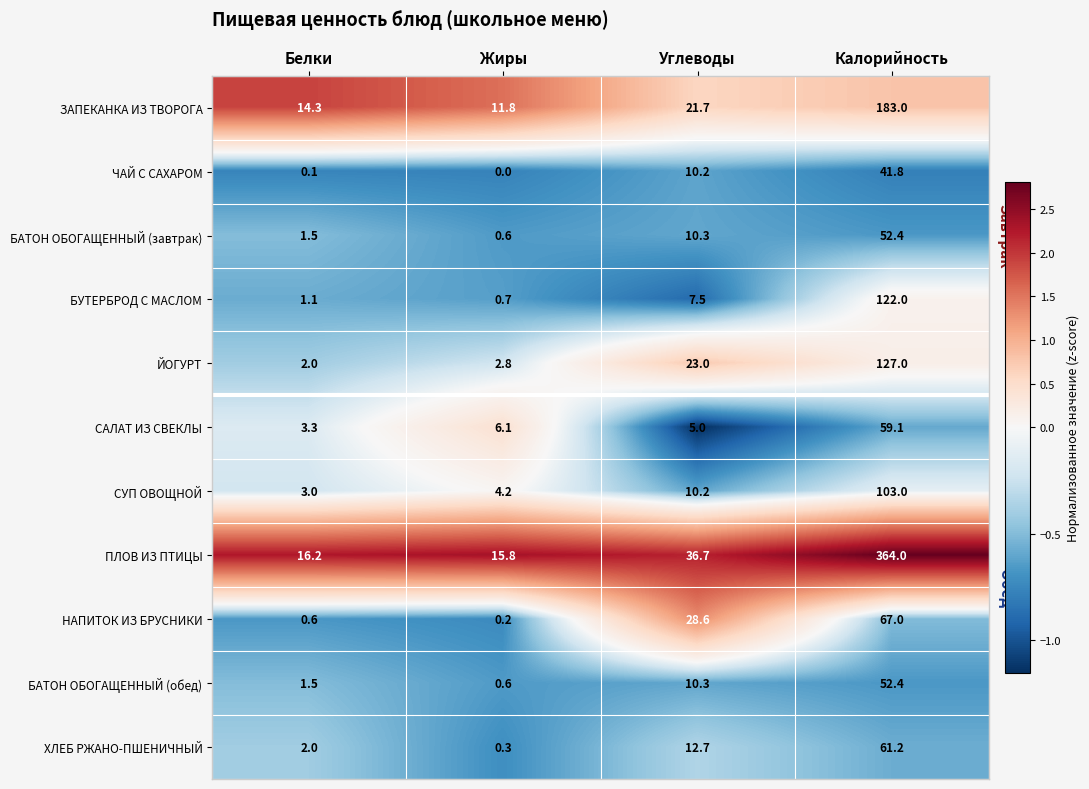

At which category is the sum across all series the highest?

Калорийность